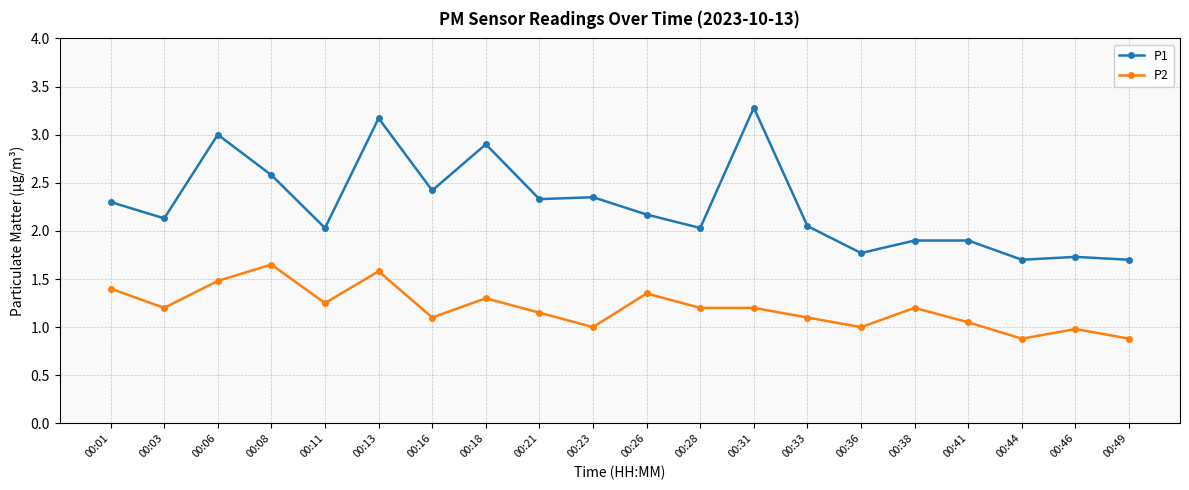

List the series in order of their overall mean, highest first.

P1, P2